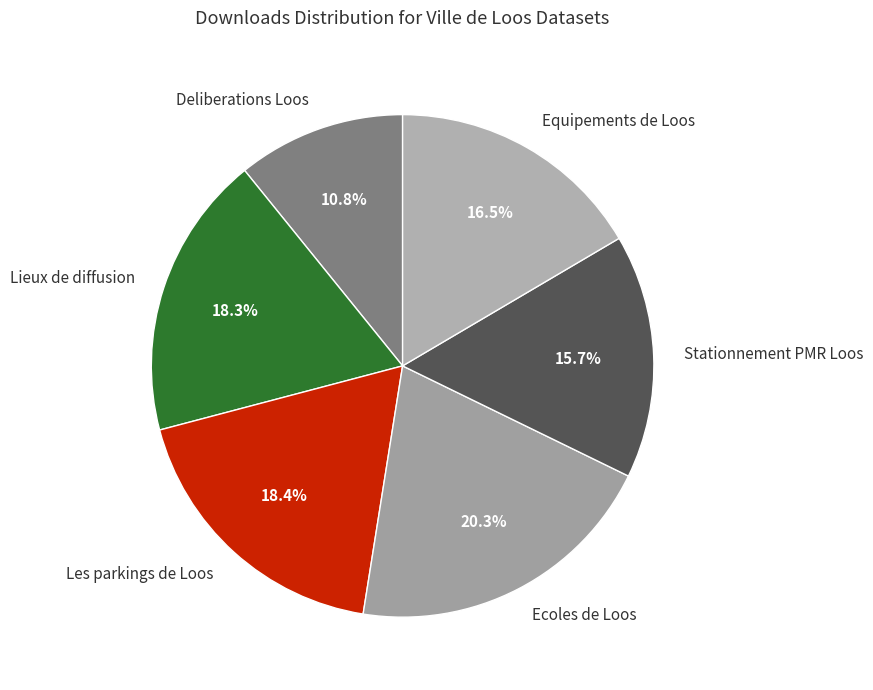

Count the number of slices in the pie.

6